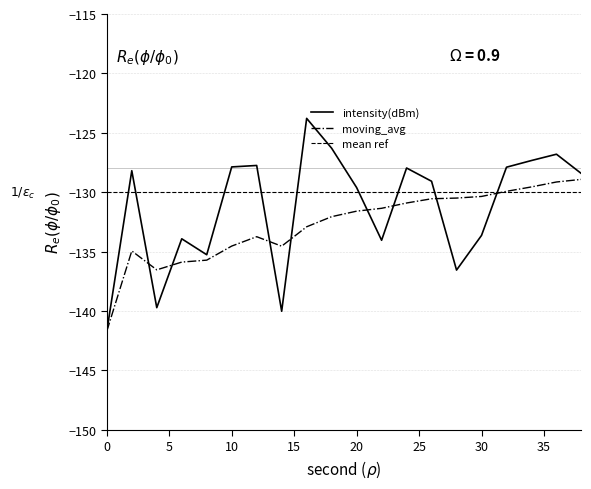

How many data points in moving_avg are above -131?

8